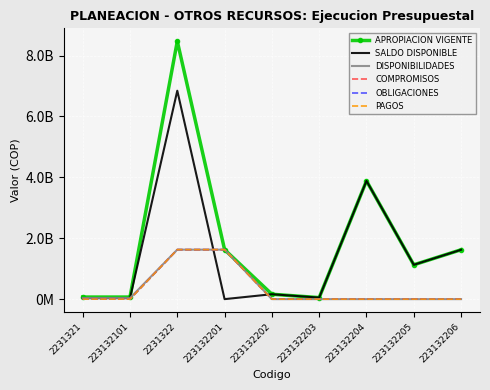

True or false: OBLIGACIONES has more than 0 interior local peaks.

False